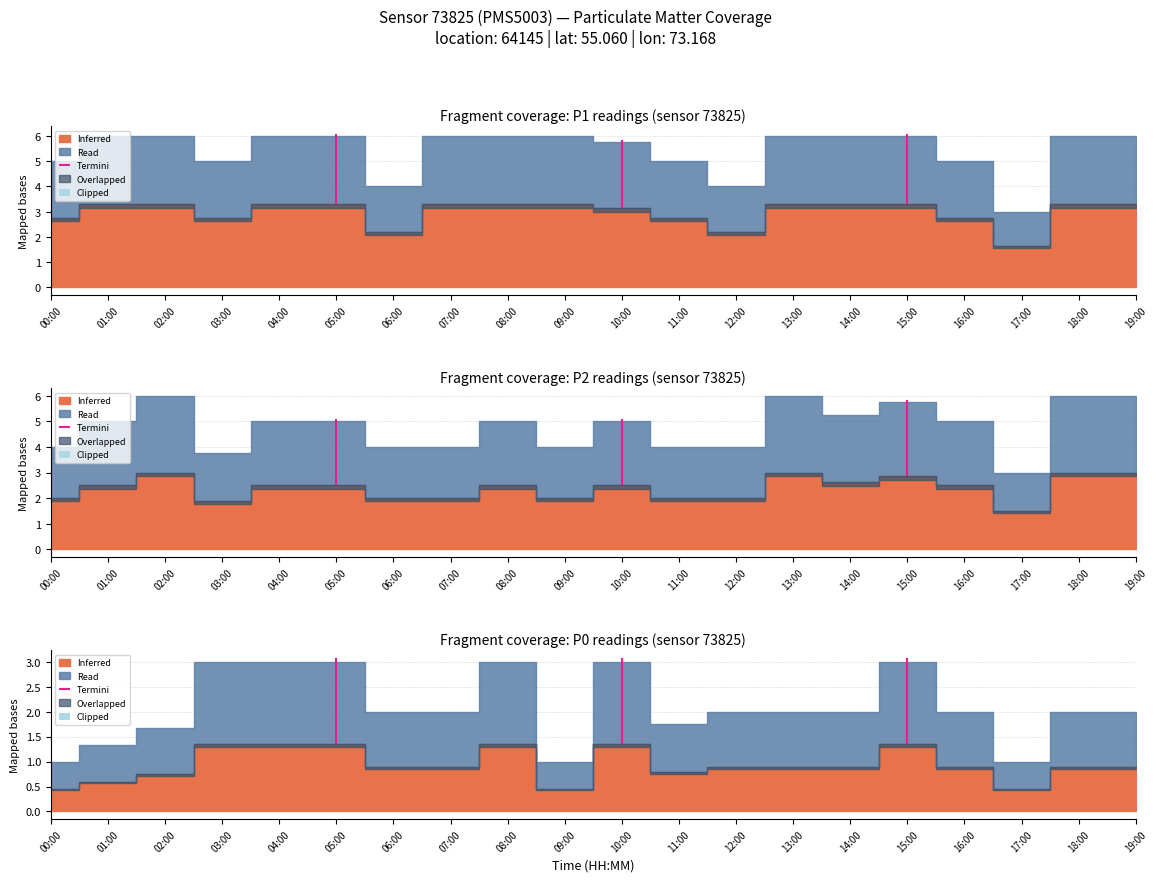

True or false: P1 has a value of 6.0 at 01:00.

True